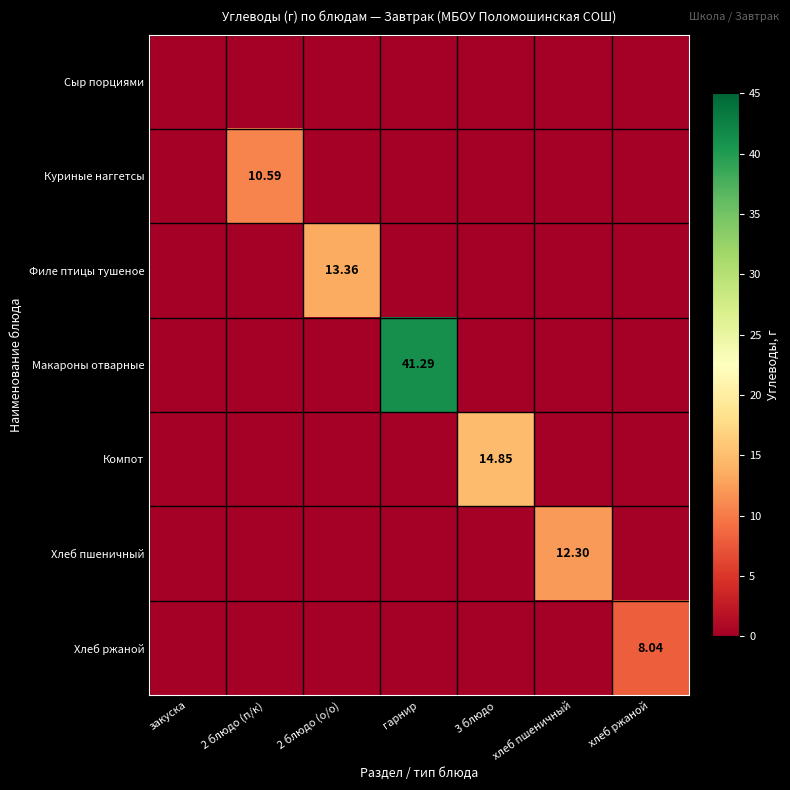

How many values in Филе птицы тушеное are above zero?

1